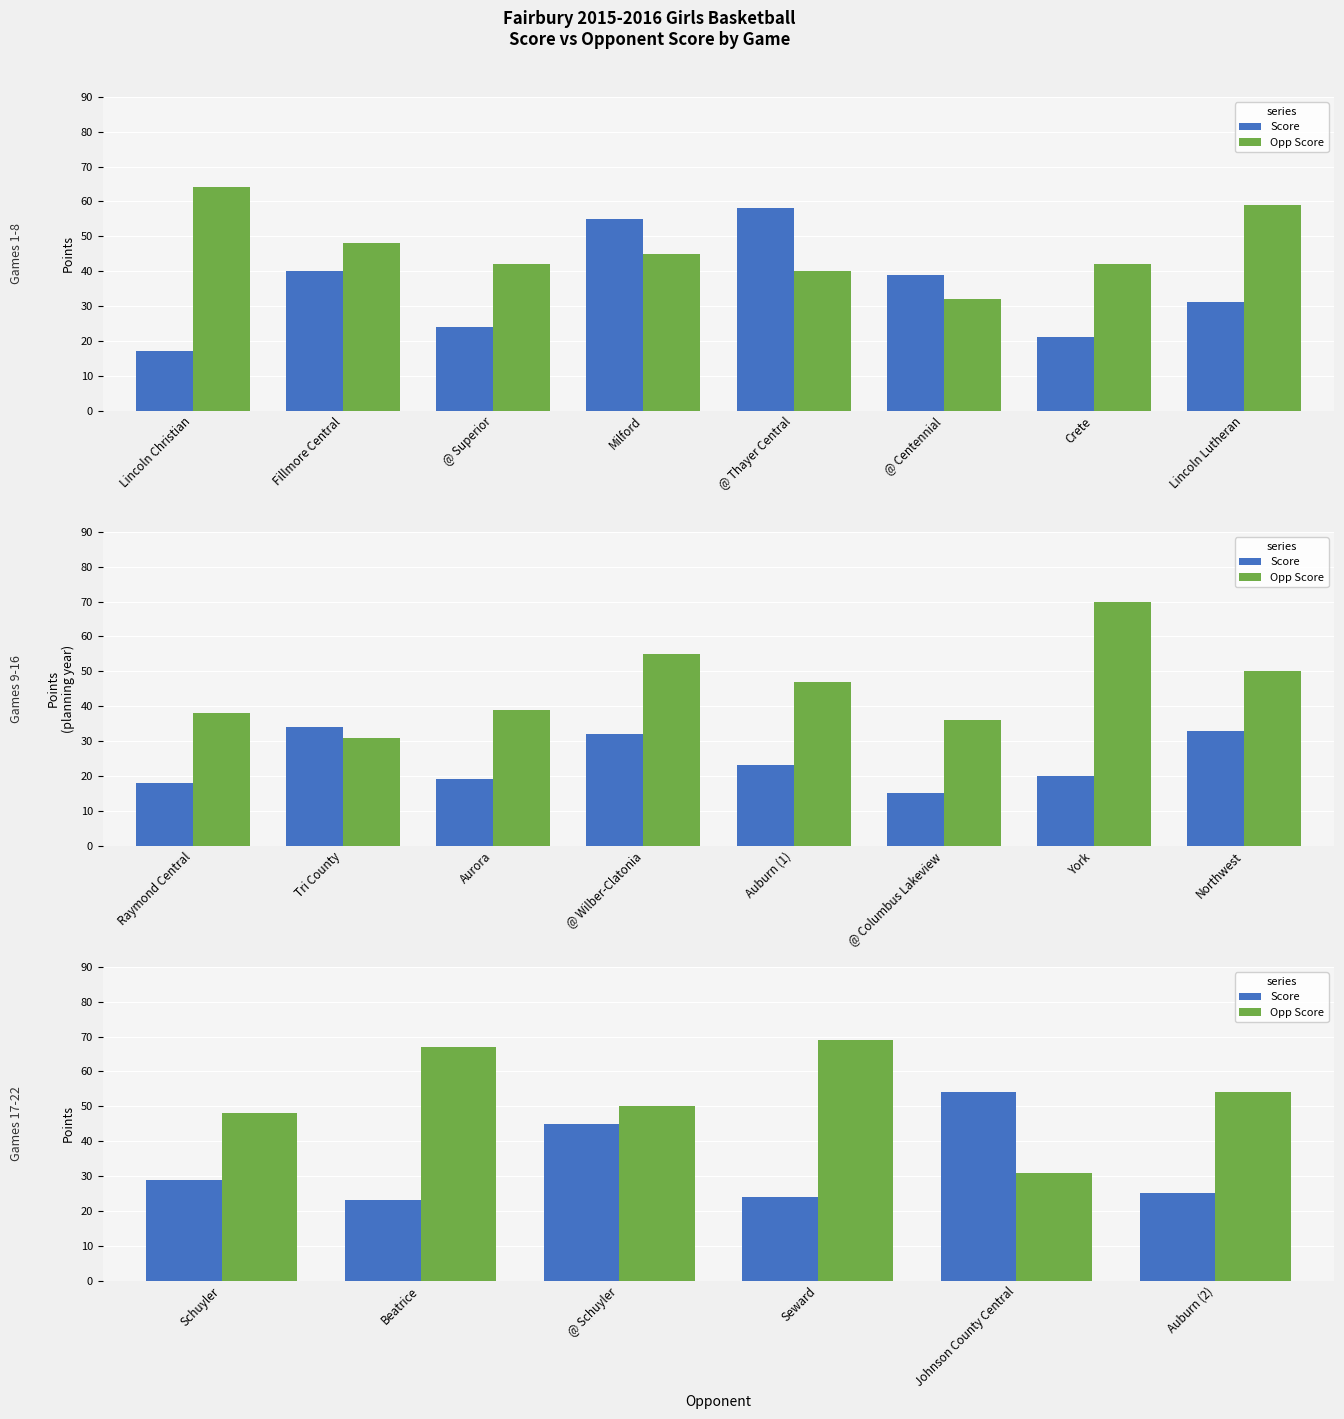

How many distinct data groups are displayed?

2